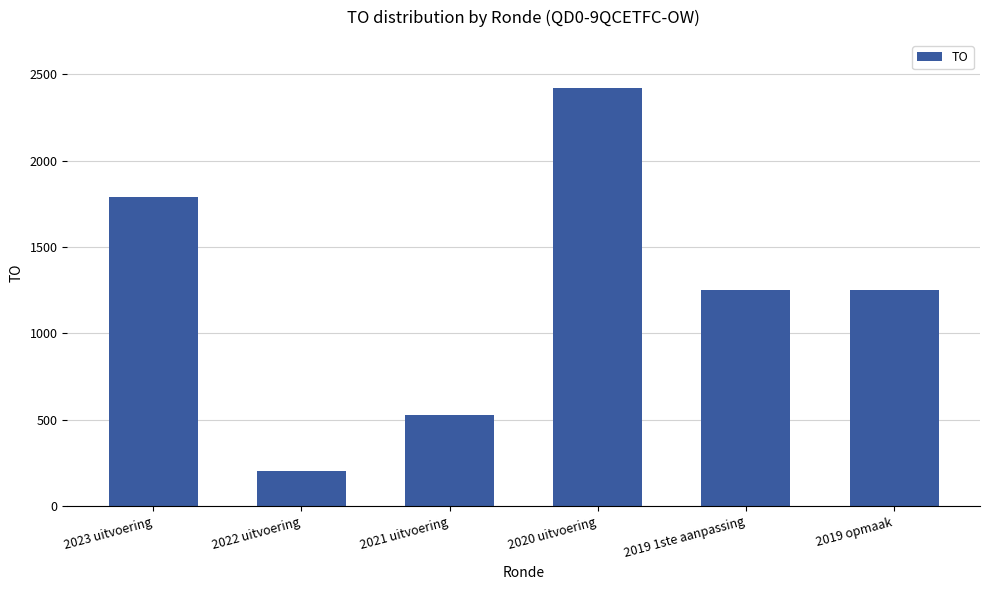

Which label corresponds to the smallest value in the chart?

2022 uitvoering